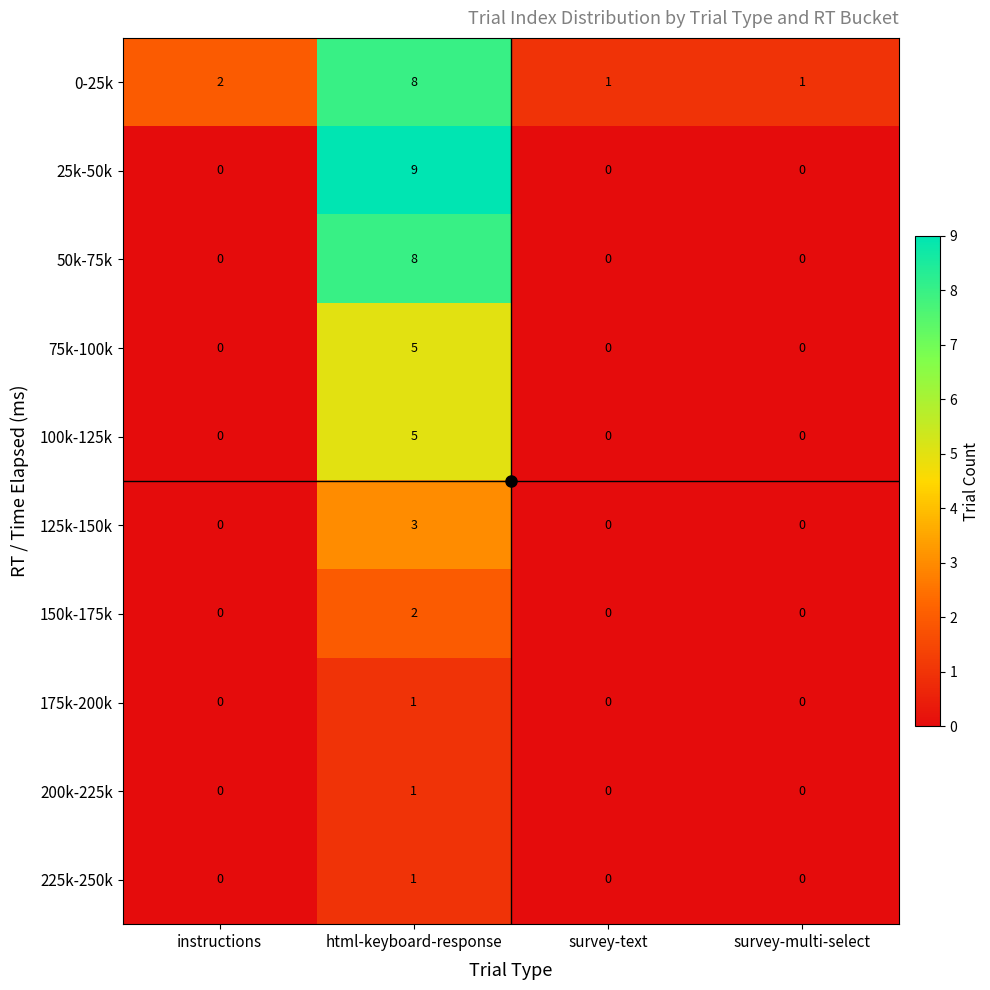

What is the greatest value displayed?

9